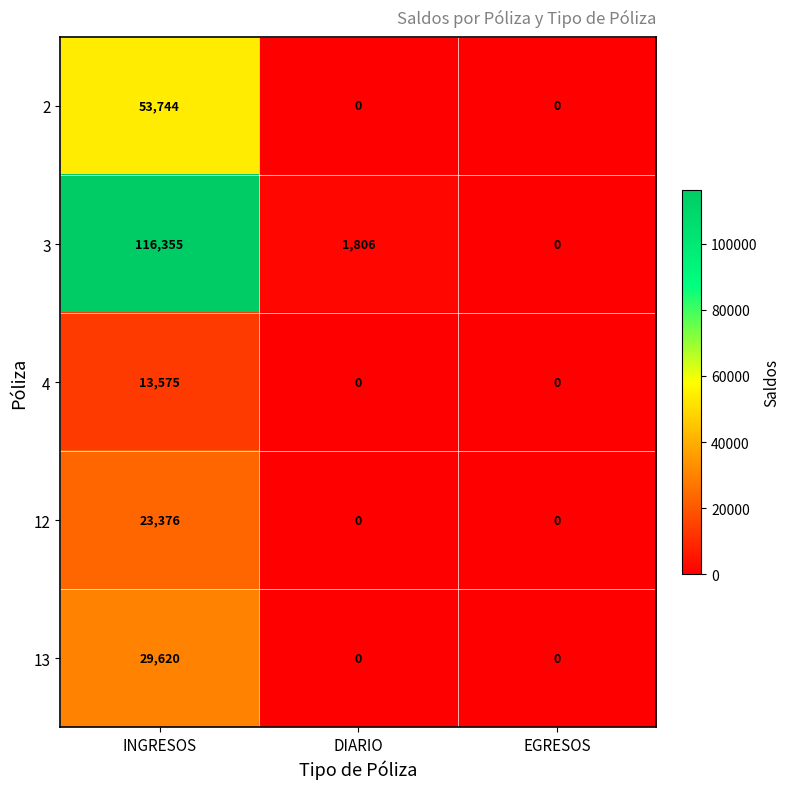

The value of 4 at EGRESOS is -6907. True or false?

False